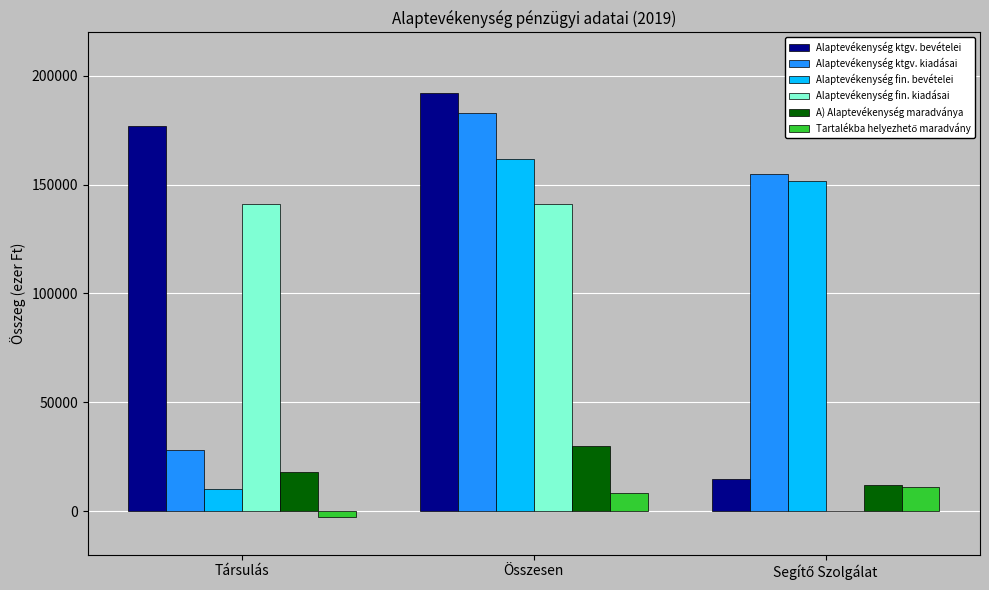

What is the sum of all Alaptevékenység ktgv. bevételei values?

383874